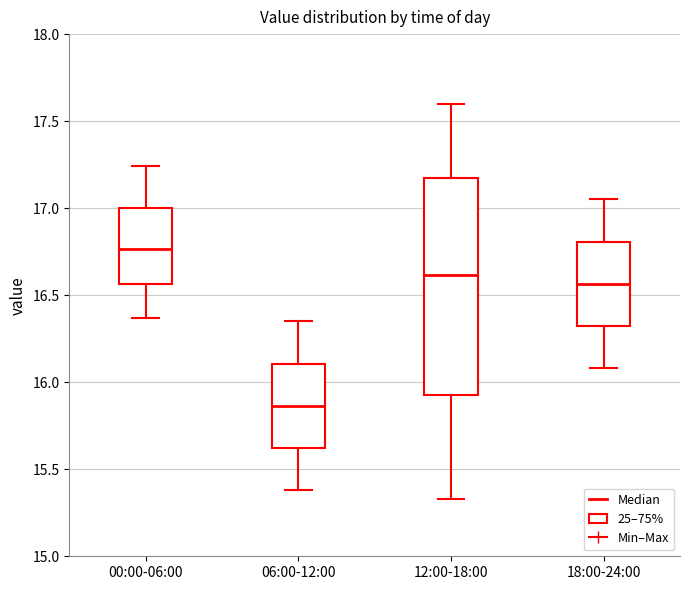

Which box is the tallest, from its lower edge to its upper edge?

12:00-18:00